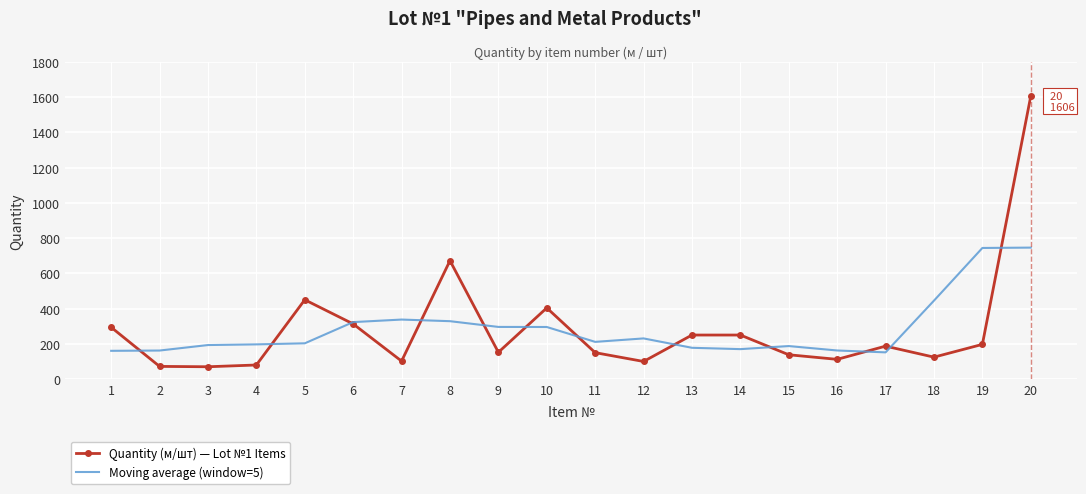

At which category is the sum across all series the highest?

20